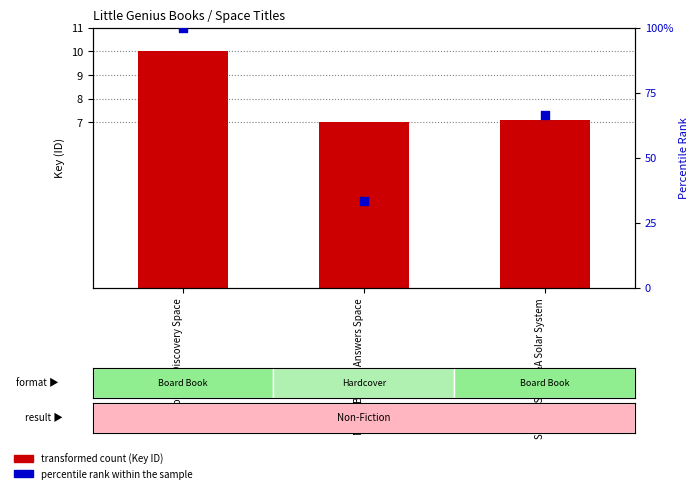

Which series contains the highest Y value?

percentile rank within the sample